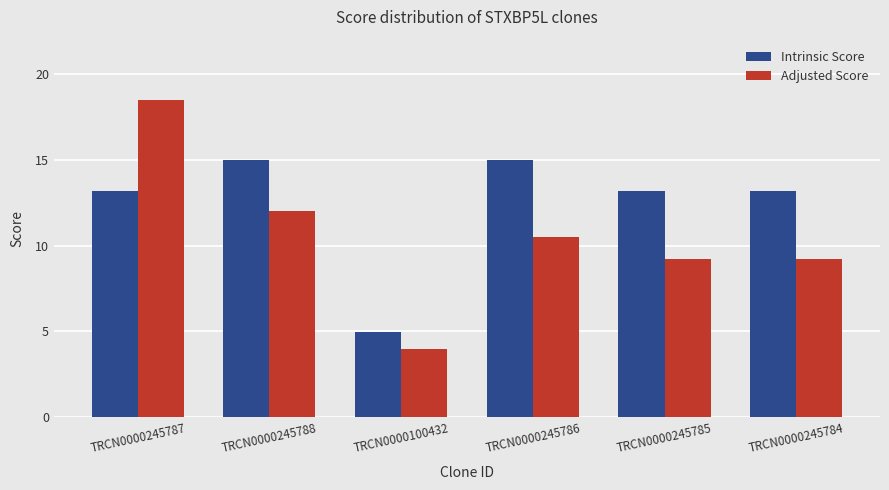

How many bars are there in total?

12